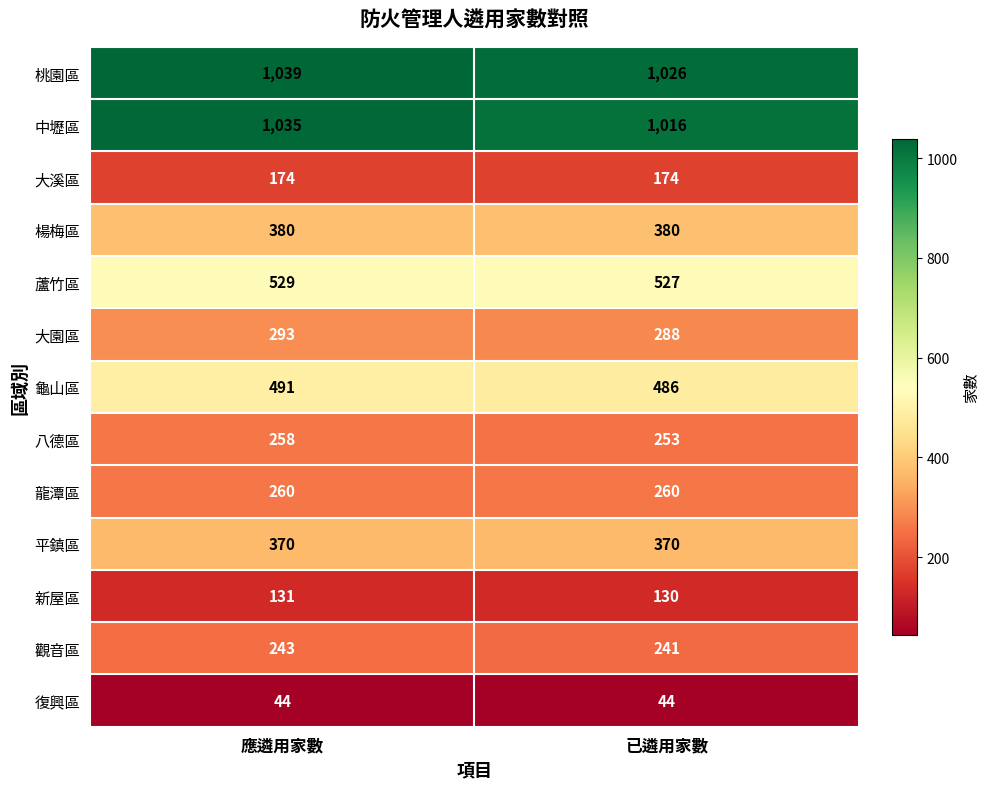

Reading right to left, what are all the values shown in this chart?

桃園區: 已遴用家數=1026	應遴用家數=1039
中壢區: 已遴用家數=1016	應遴用家數=1035
大溪區: 已遴用家數=174	應遴用家數=174
楊梅區: 已遴用家數=380	應遴用家數=380
蘆竹區: 已遴用家數=527	應遴用家數=529
大園區: 已遴用家數=288	應遴用家數=293
龜山區: 已遴用家數=486	應遴用家數=491
八德區: 已遴用家數=253	應遴用家數=258
龍潭區: 已遴用家數=260	應遴用家數=260
平鎮區: 已遴用家數=370	應遴用家數=370
新屋區: 已遴用家數=130	應遴用家數=131
觀音區: 已遴用家數=241	應遴用家數=243
復興區: 已遴用家數=44	應遴用家數=44